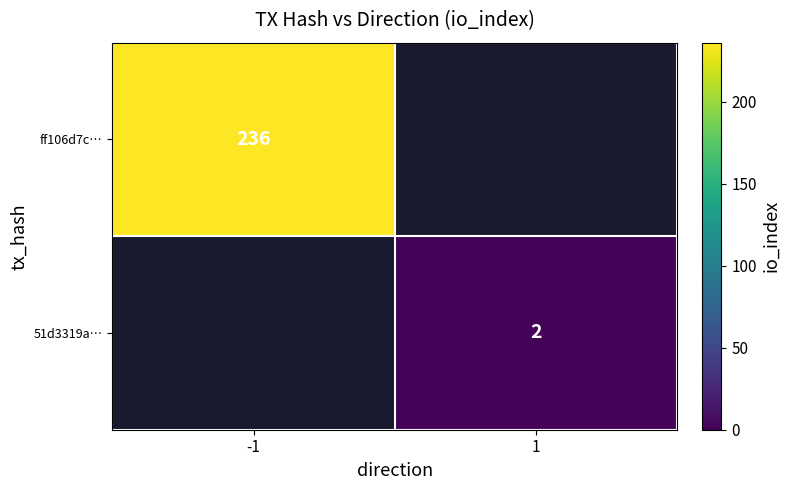

The 51d3319a… series shows 2 at 1. True or false?

True